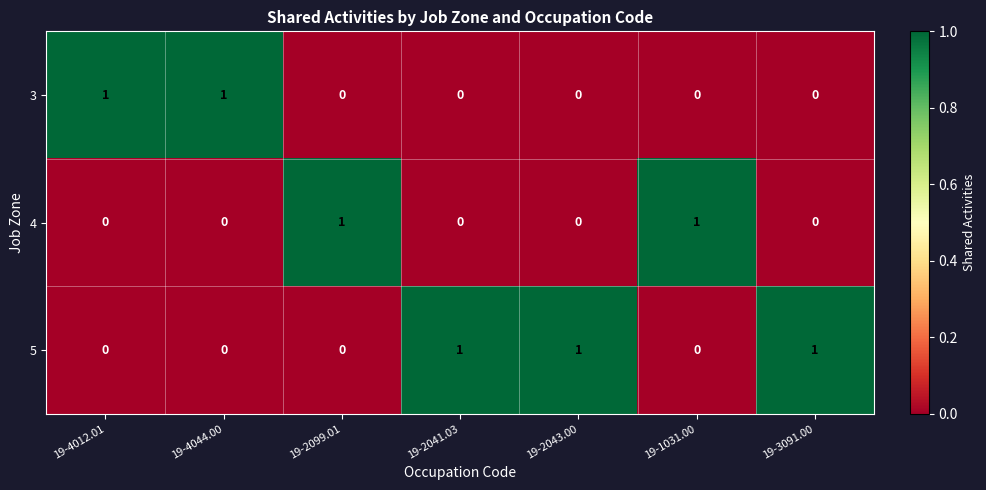

How many distinct data groups are displayed?

3